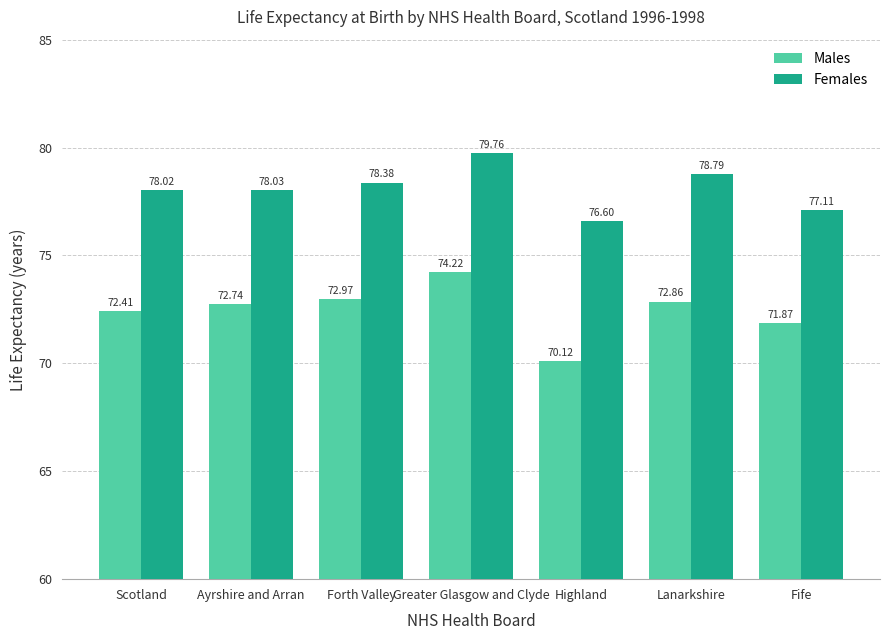

What is the value of the Males bar at the 6th from the left?

72.9